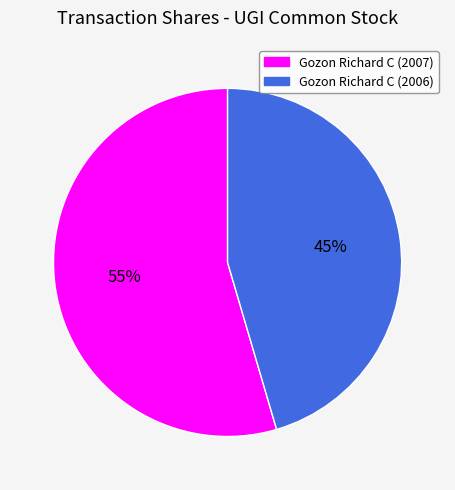

Is it true that Gozon Richard C (2007) is 55% of the pie?

True